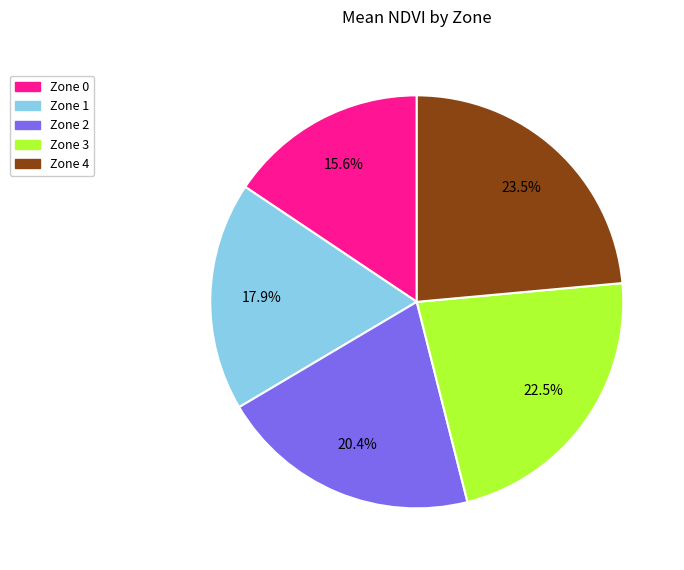

Rank the categories by value from lowest to highest.

Zone 0, Zone 1, Zone 2, Zone 3, Zone 4